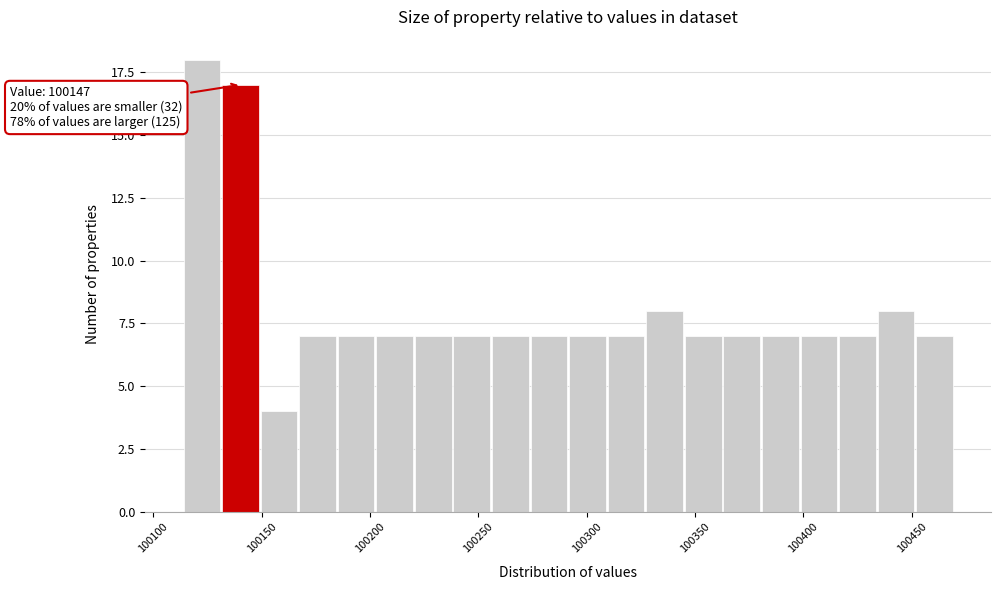

Read against the x-axis, roughly where is the centre of the tallest bar?

100120